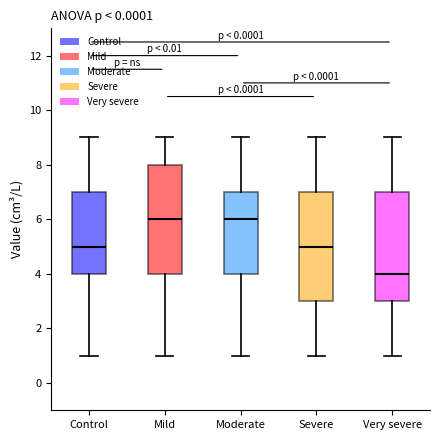

Where is the lower edge of the box for Very severe on the y-axis? The values are not printed on the chart, so give them approximately, as read against the axis.

3